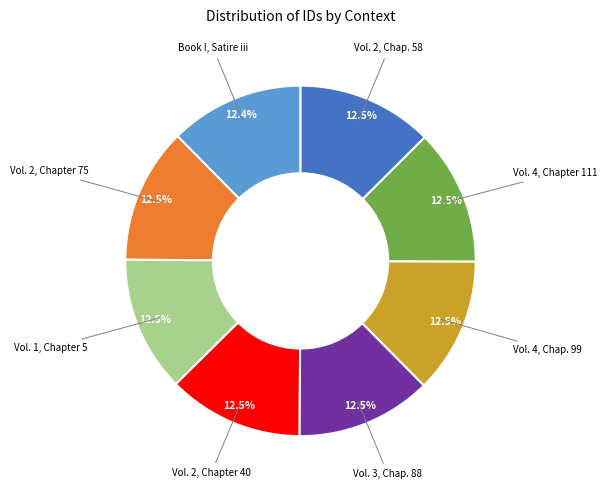

Does any single category account for the majority?

No